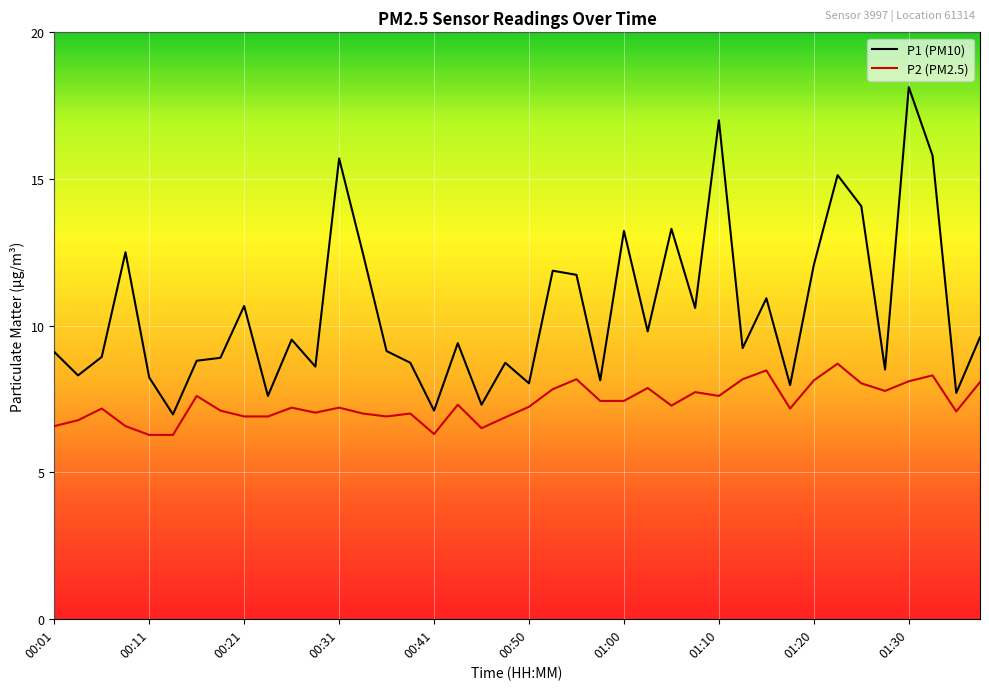

What is the smallest value displayed?

6.3